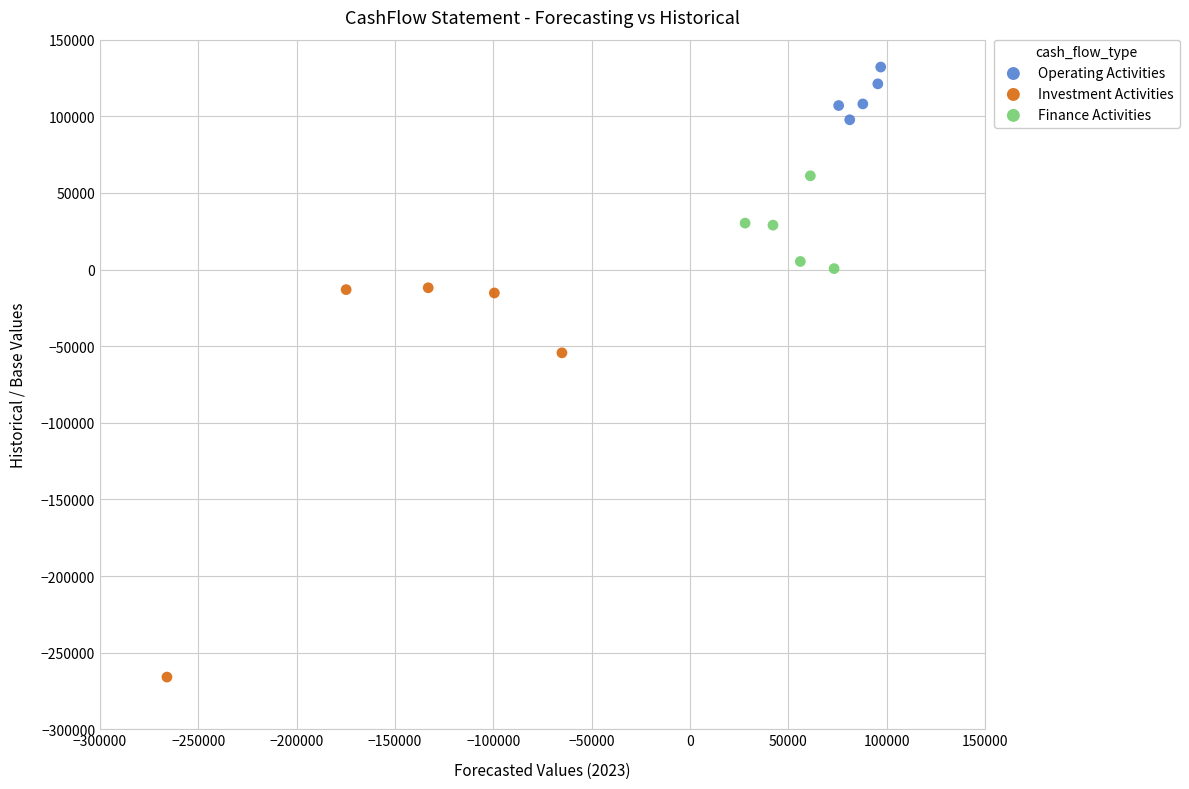

Which series has the largest Y range (max minus min)?

Investment Activities